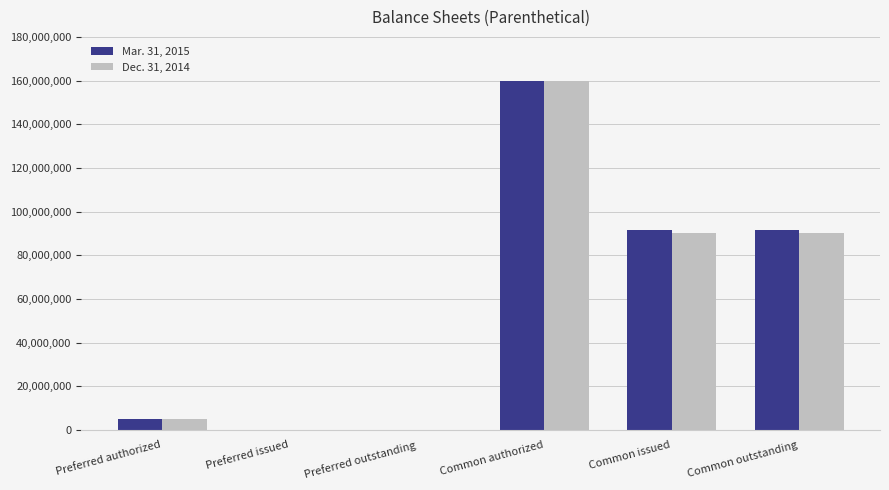

At which category is the sum across all series the highest?

Common authorized